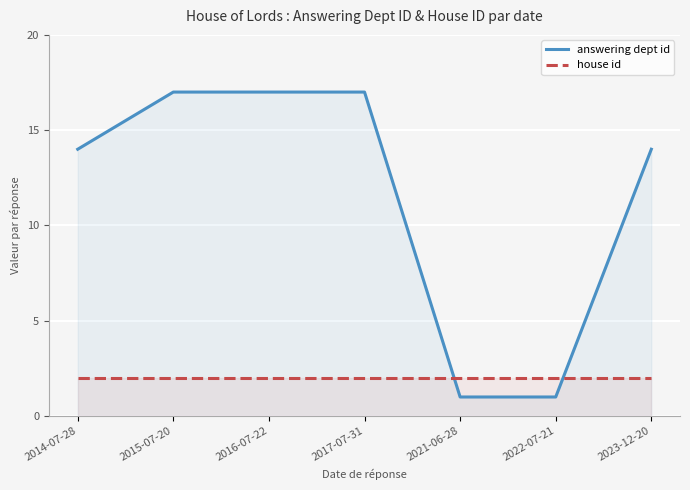

The answering dept id series shows 17 at 2015-07-20. True or false?

True